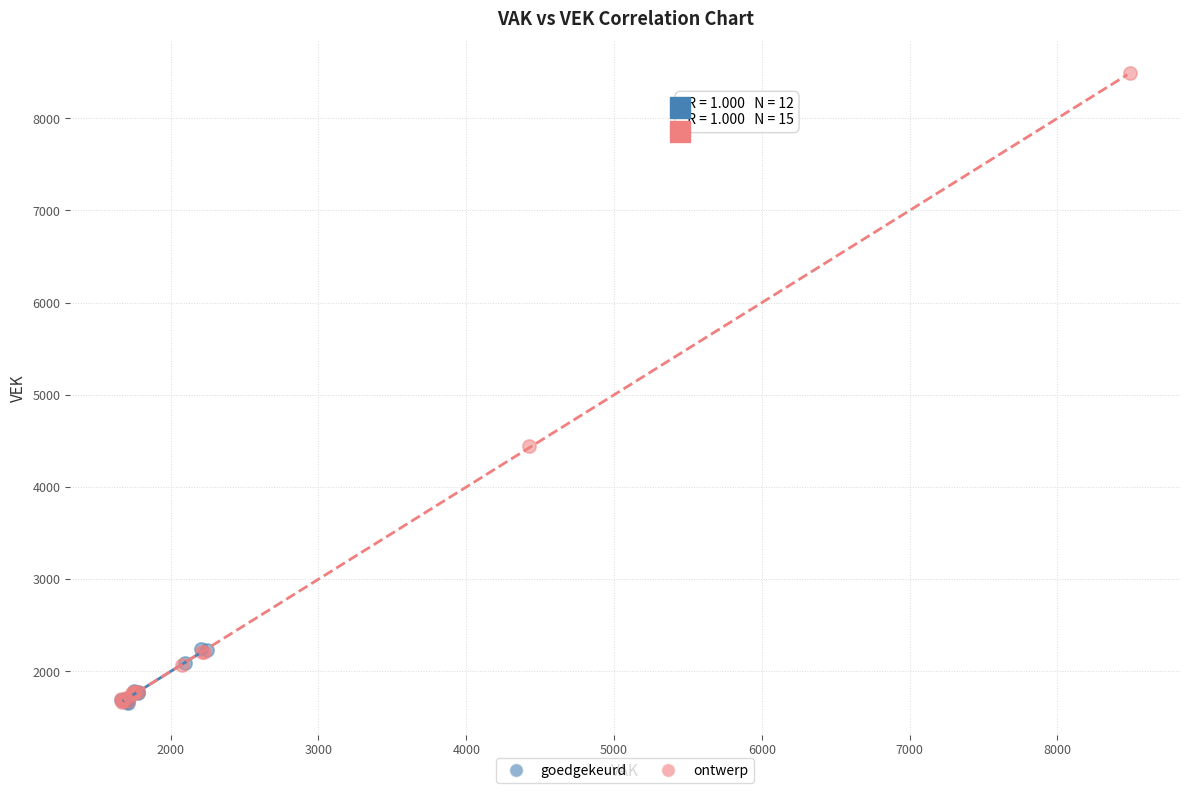

Which series contains the highest Y value?

ontwerp